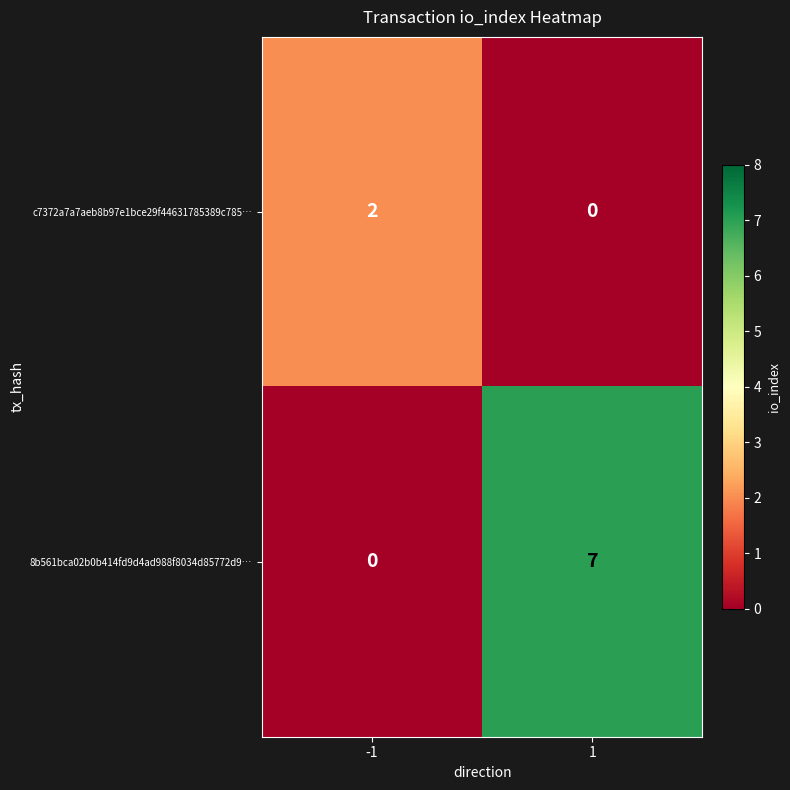

How many data points in 8b561bca02b0b414fd9d4ad988f8034d85772d9… are less than 7?

1